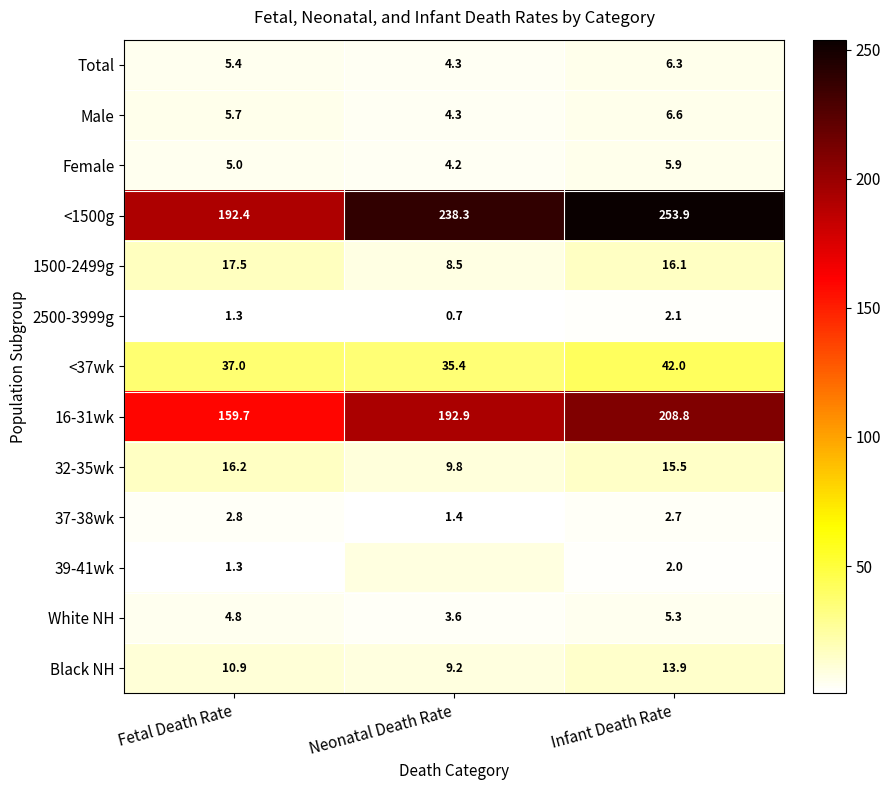

The <37wk series shows 37.0 at Fetal Death Rate. True or false?

True